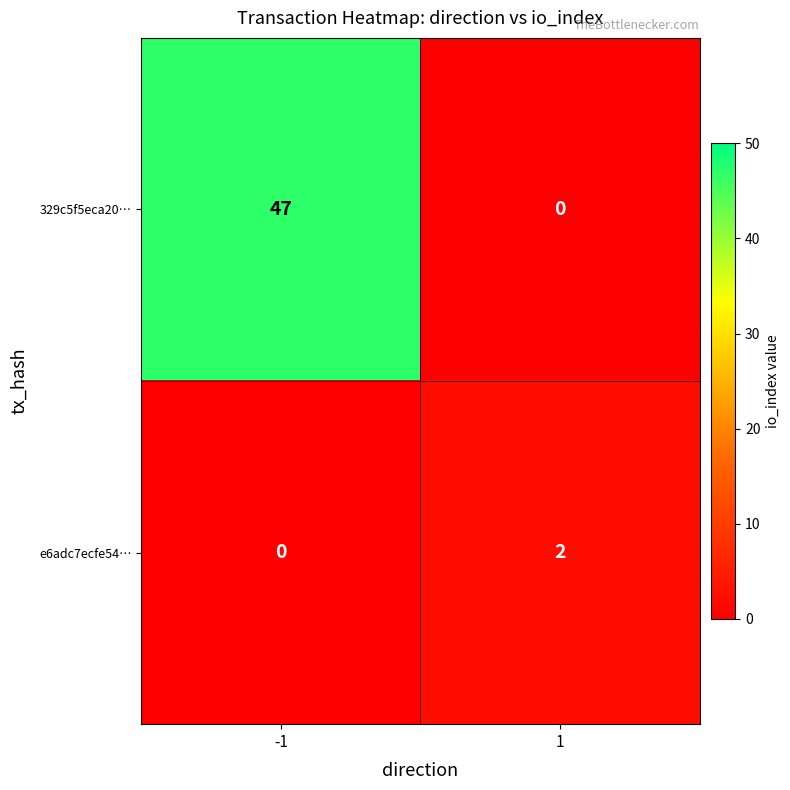

What is the total value across all series at -1?

47